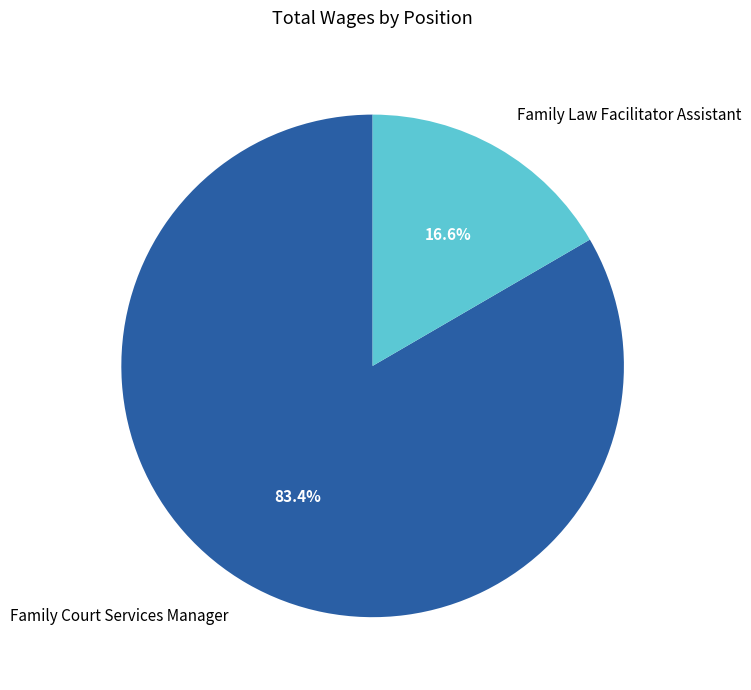

What percentage is the Family Court Services Manager slice, to the nearest percent?

83%